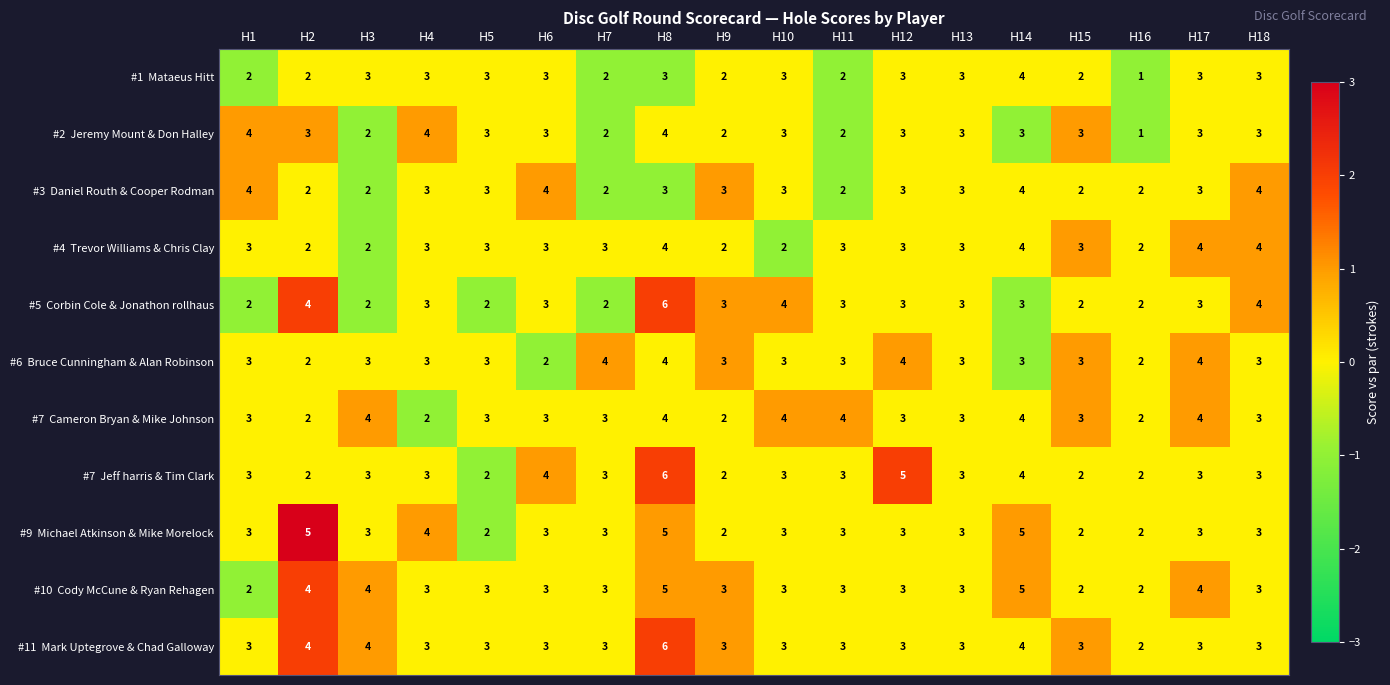

At how many categories does at least one series exceed 1?

18